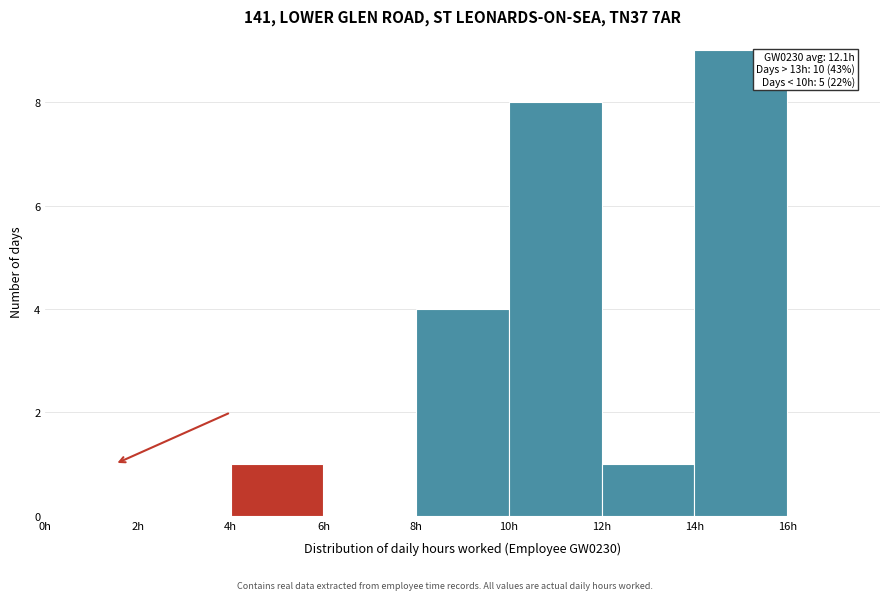

Which range on the x-axis has the tallest bar?

14 to 16